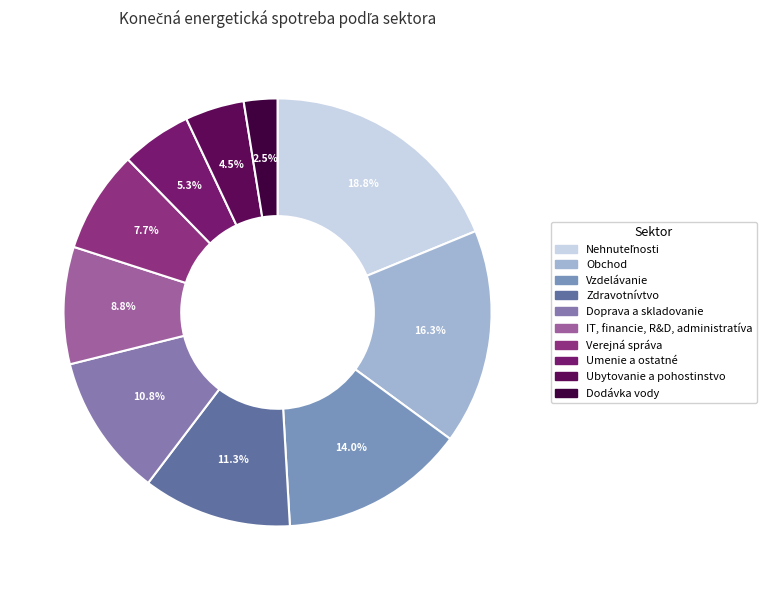

To the nearest percent, what portion does Doprava a skladovanie represent?

11%